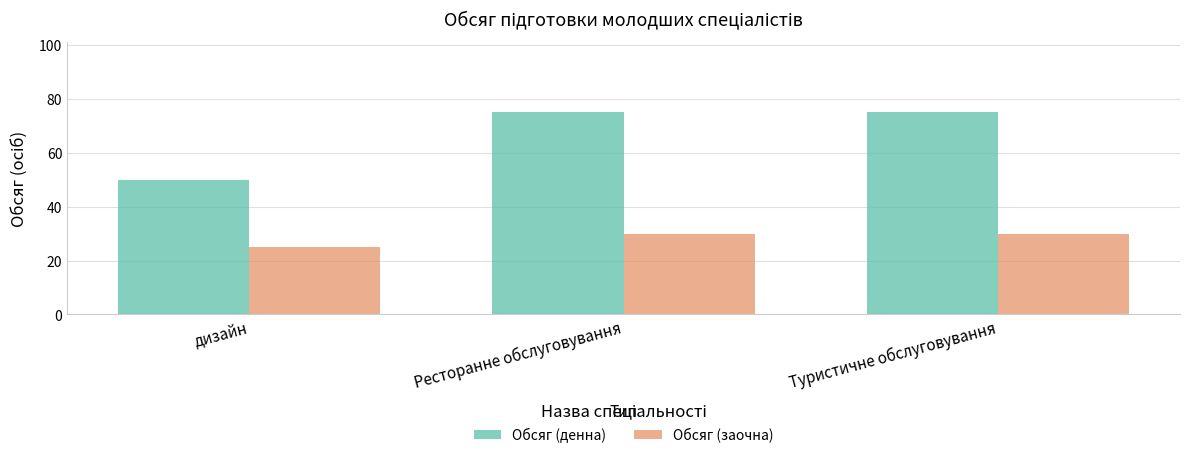

Which series has the largest total across all categories?

Обсяг (денна)